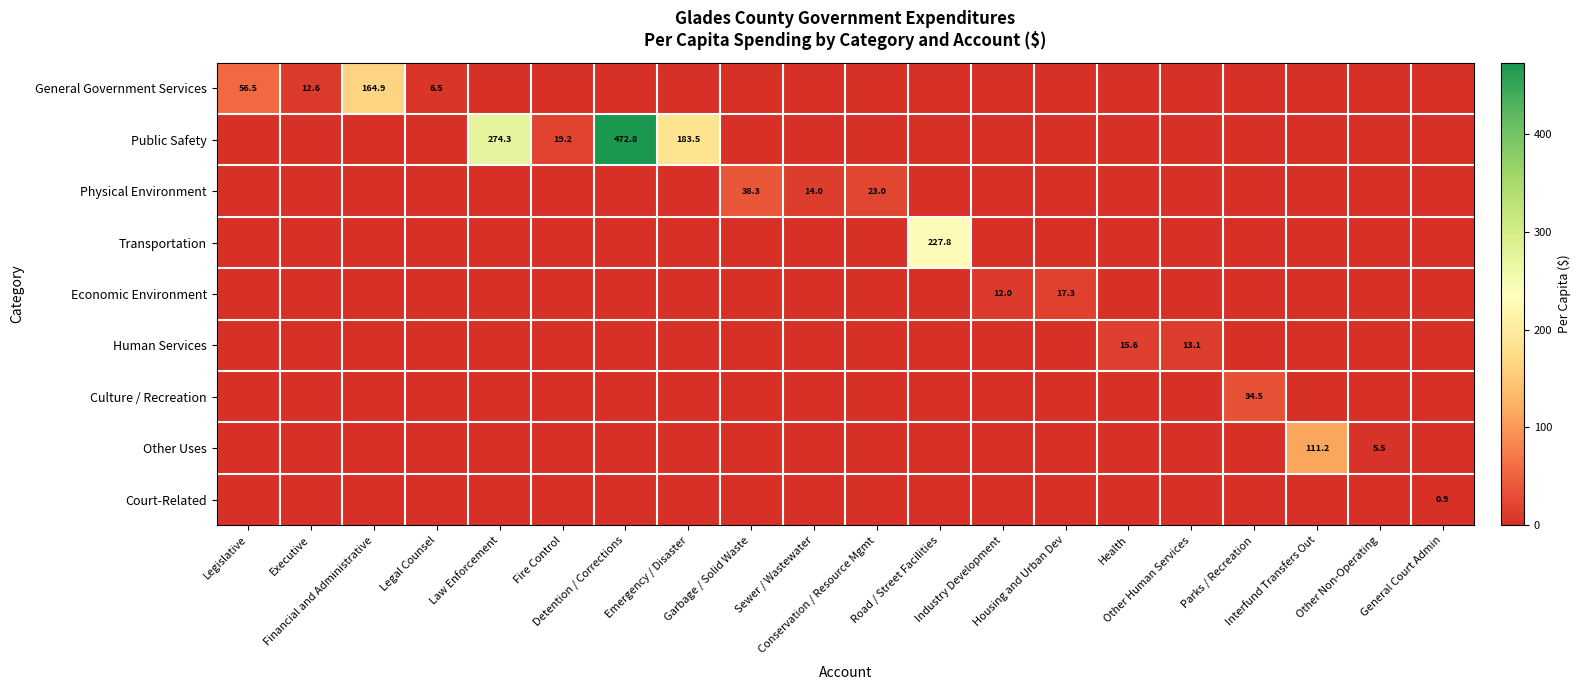

At which label does Culture / Recreation reach its minimum?

Legislative